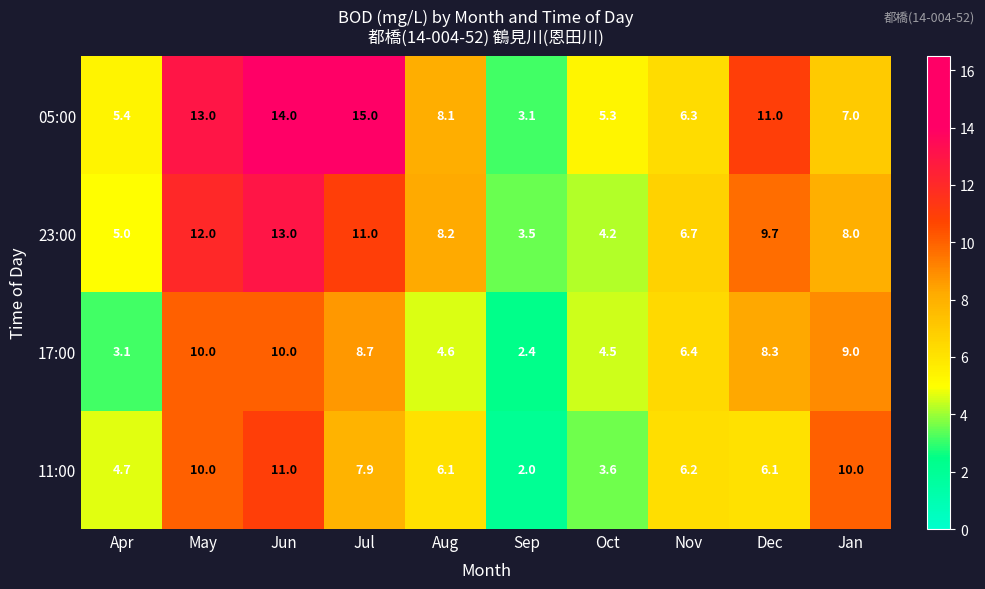

What is the average value of the 11:00 series?

6.8